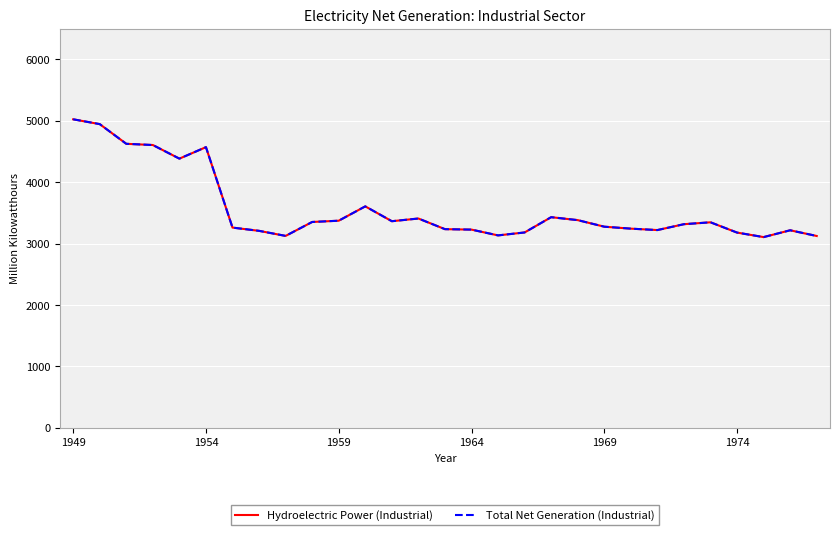

Does the chart display data point markers on the line(s)?

No